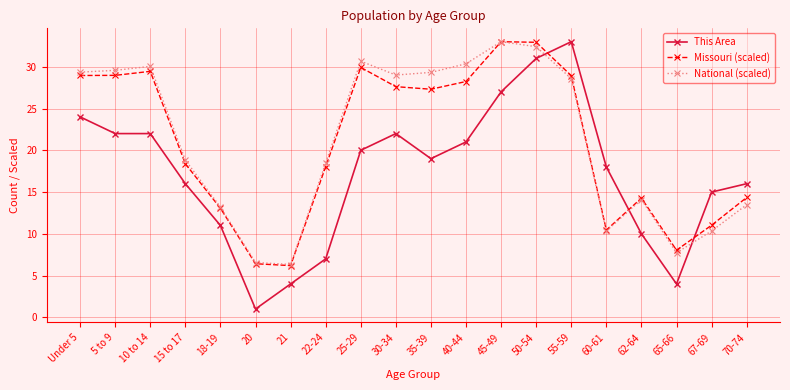

Rank the series at 70-74 from highest to lowest value.

This Area, Missouri (scaled), National (scaled)